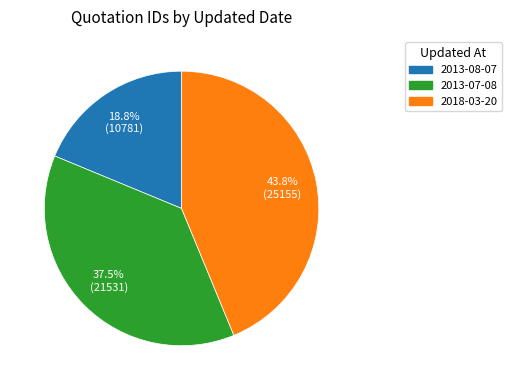

Which category has the smallest portion of the pie?

2013-08-07